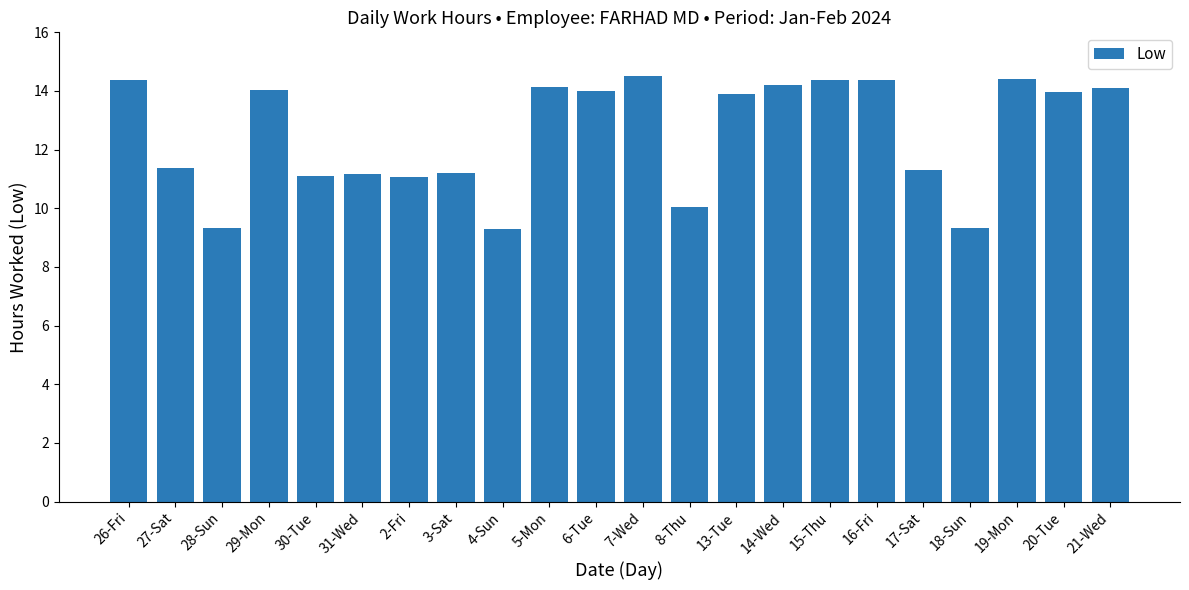

Count the number of categories in the chart.

22